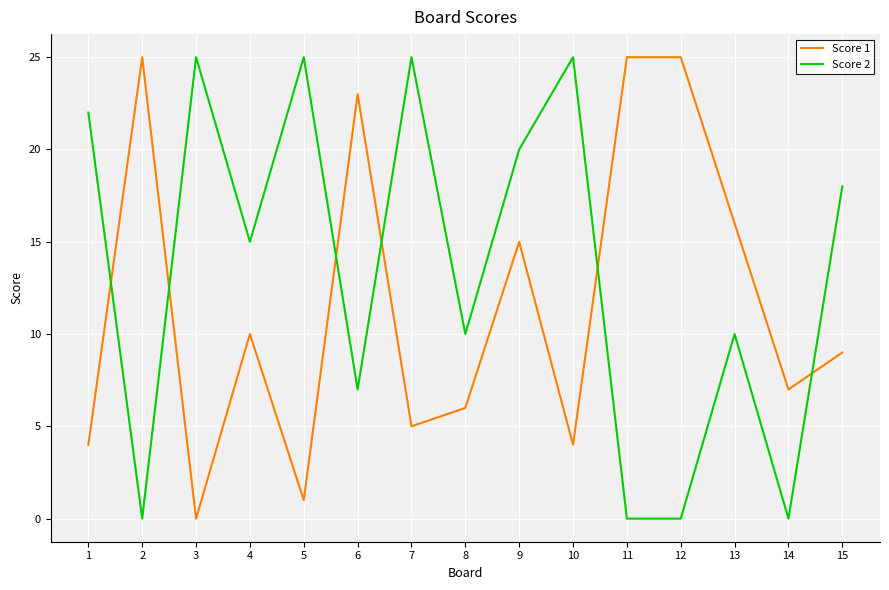

How many times do Score 1 and Score 2 cross each other?

6